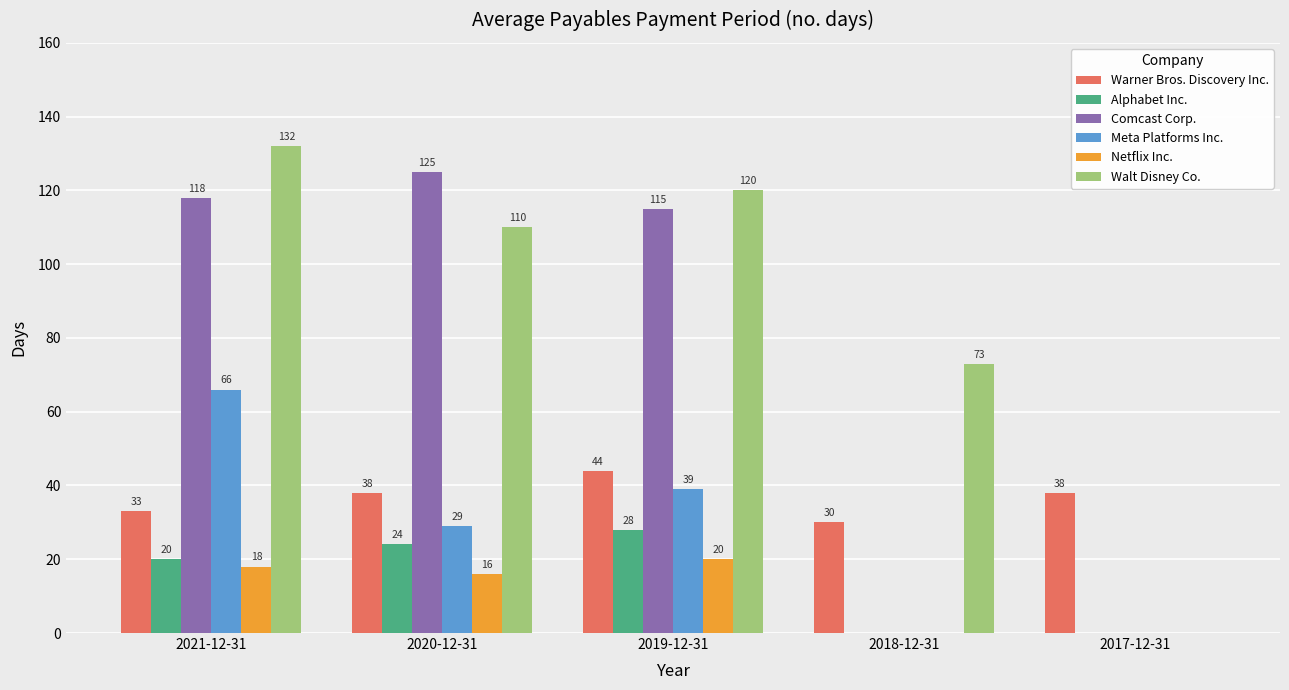

What are all the series names shown in the legend?

Warner Bros. Discovery Inc., Alphabet Inc., Comcast Corp., Meta Platforms Inc., Netflix Inc., Walt Disney Co.